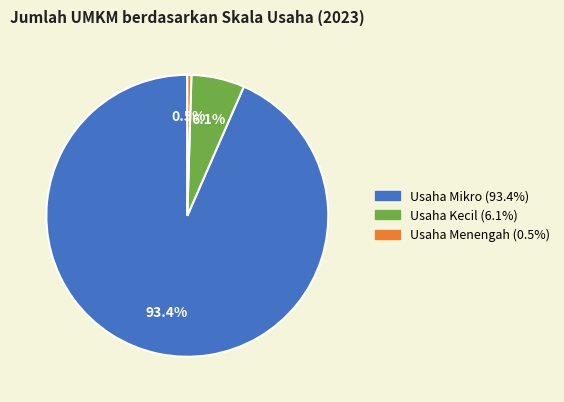

How much of the chart is everything except Usaha Menengah?

99.5%